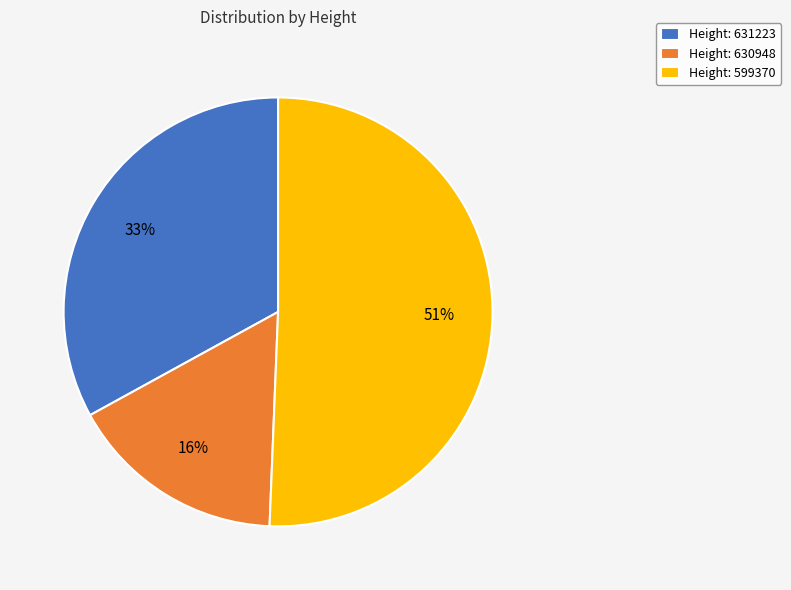

To the nearest percent, what percentage of the pie is Height: 631223?

33%